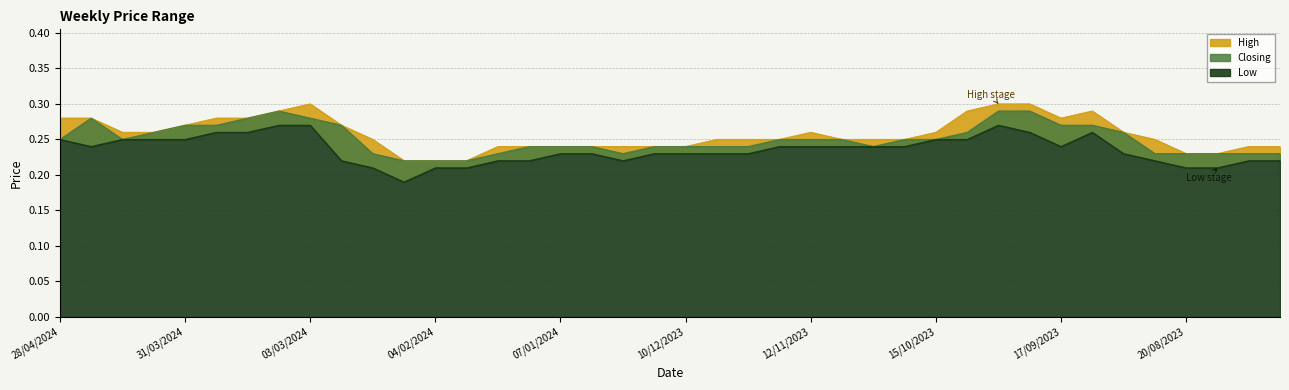

What is the label of the 9th point from the left?

03/03/2024